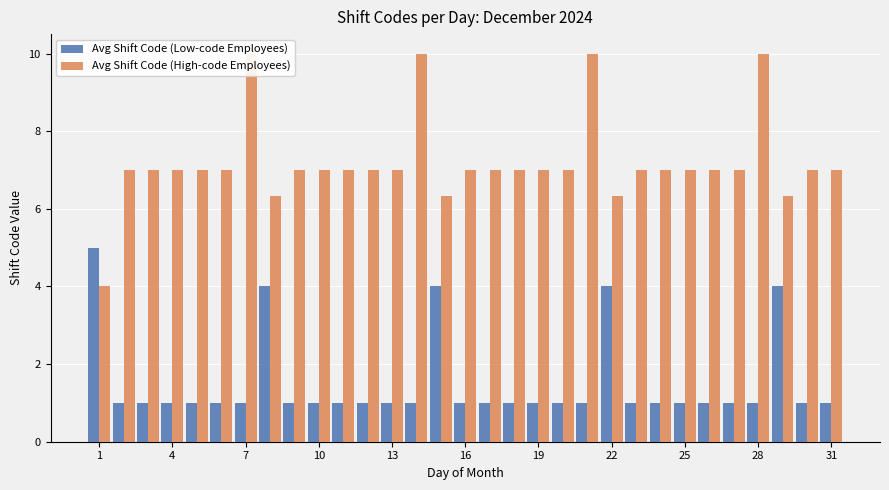

What are all the series names shown in the legend?

Avg Shift Code (Low-code Employees), Avg Shift Code (High-code Employees)